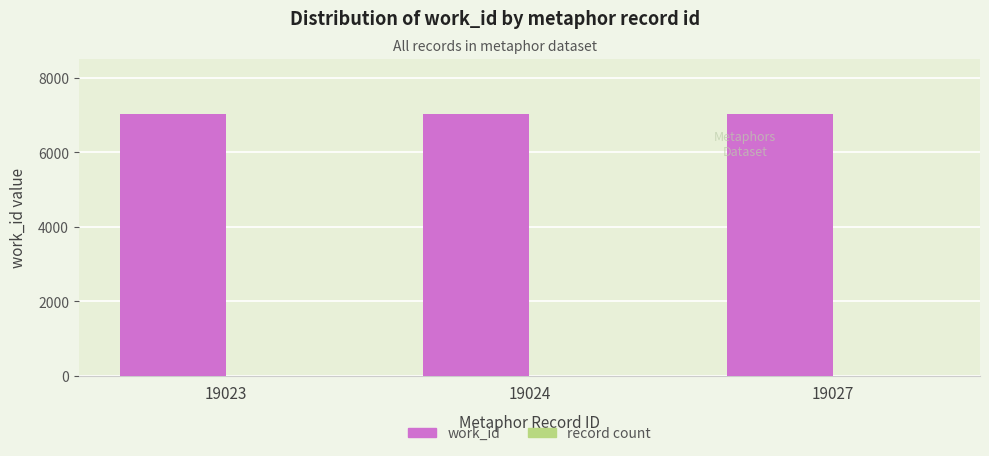

Which series has the largest total across all categories?

work_id